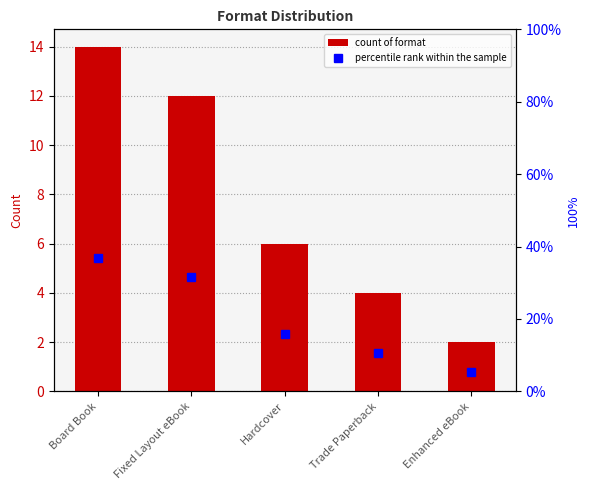

At which category is the sum across all series the highest?

Board Book